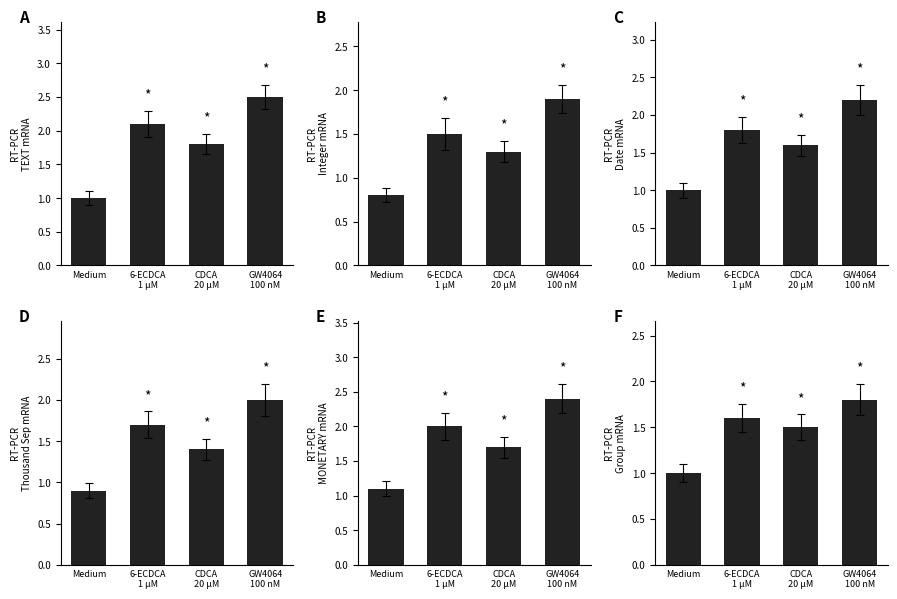

Is the value of TEXT at CDCA
20 μM greater than the value of Thousand Separated at Medium?

Yes